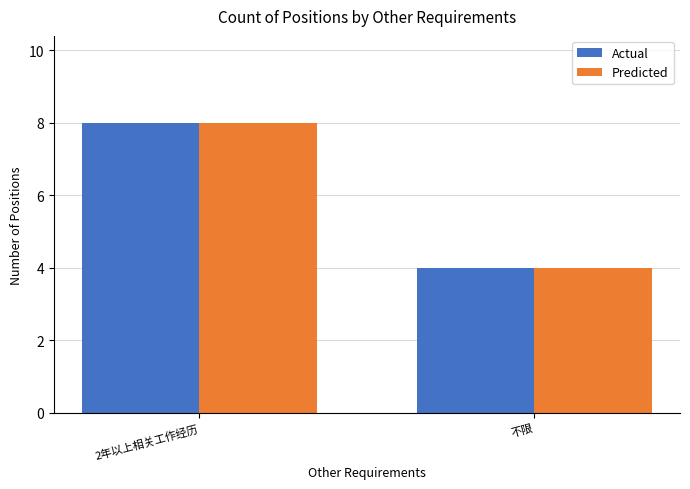

List the labels in order of Actual value, largest first.

2年以上相关工作经历, 不限